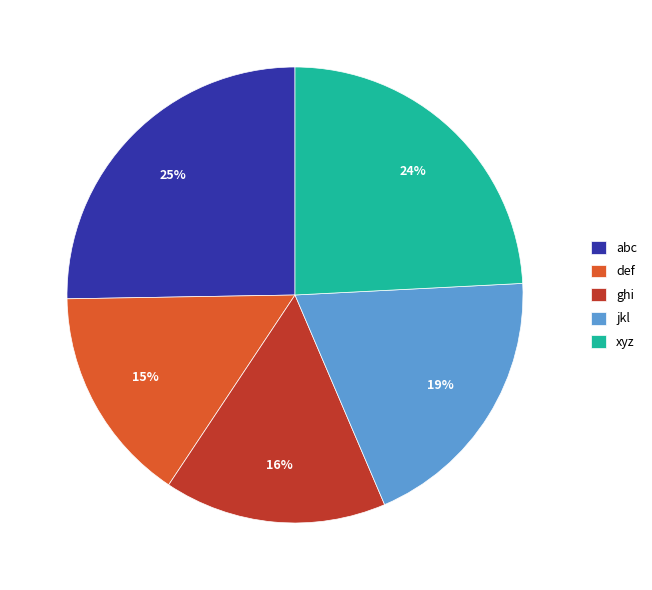

To the nearest percent, what portion does def represent?

15%